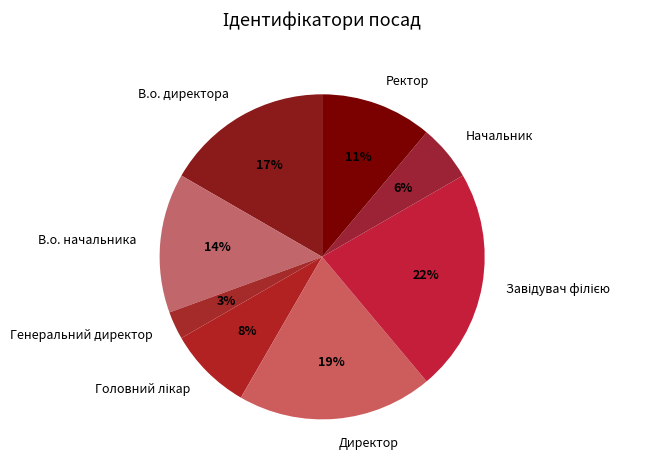

What is the smallest slice in the pie chart?

Генеральний директор